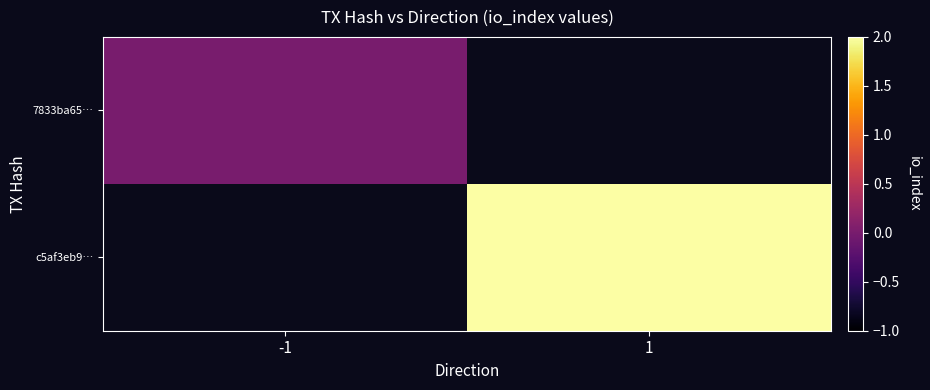

At how many categories does at least one series exceed 1?

1